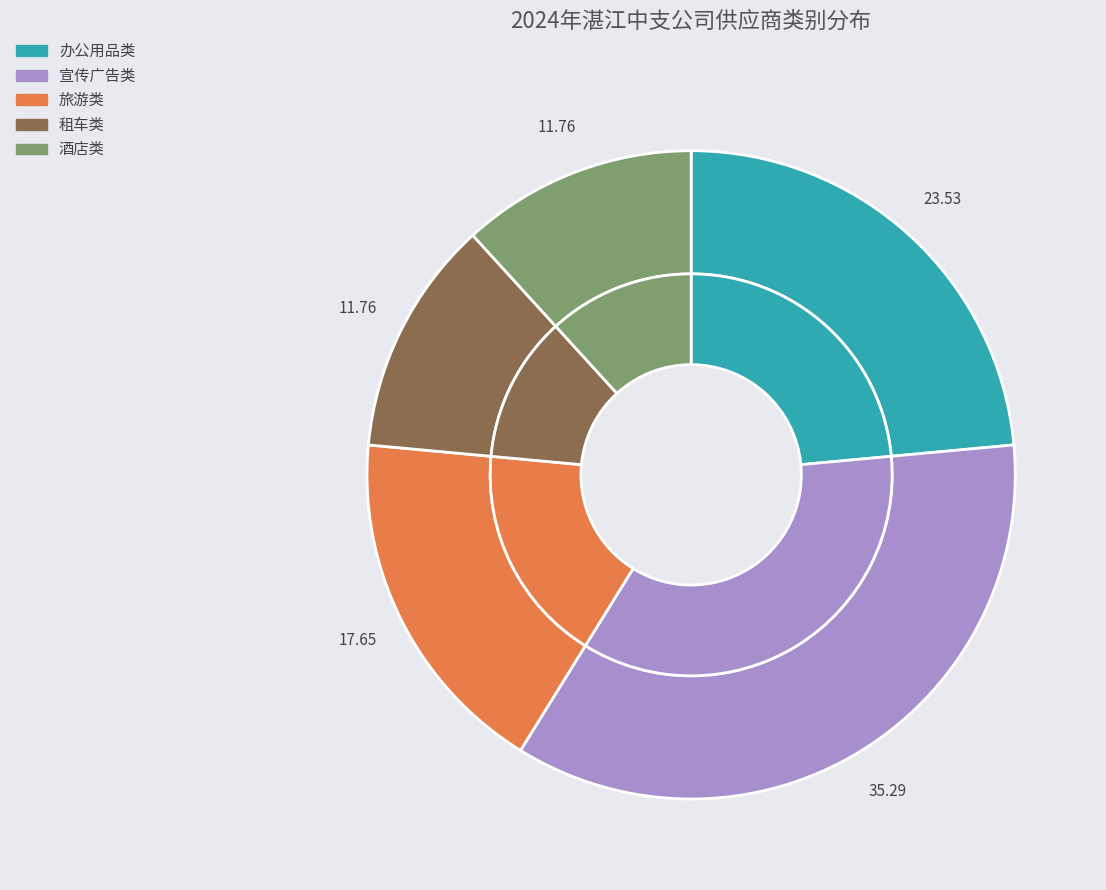

Count the number of slices in the pie.

5